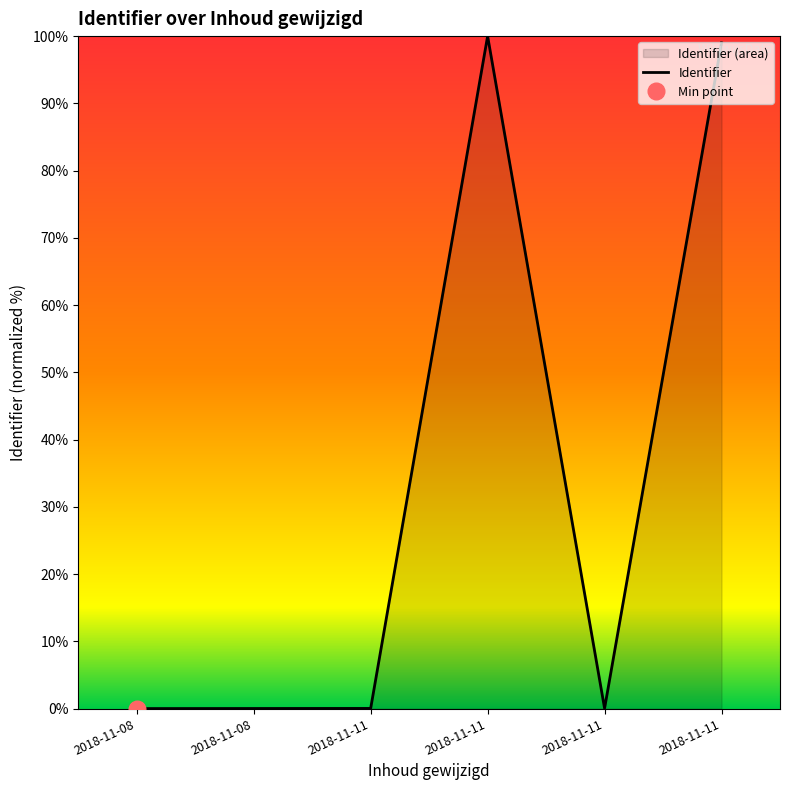

How many interior local valleys (lower than both neighbors) does the data have?

1